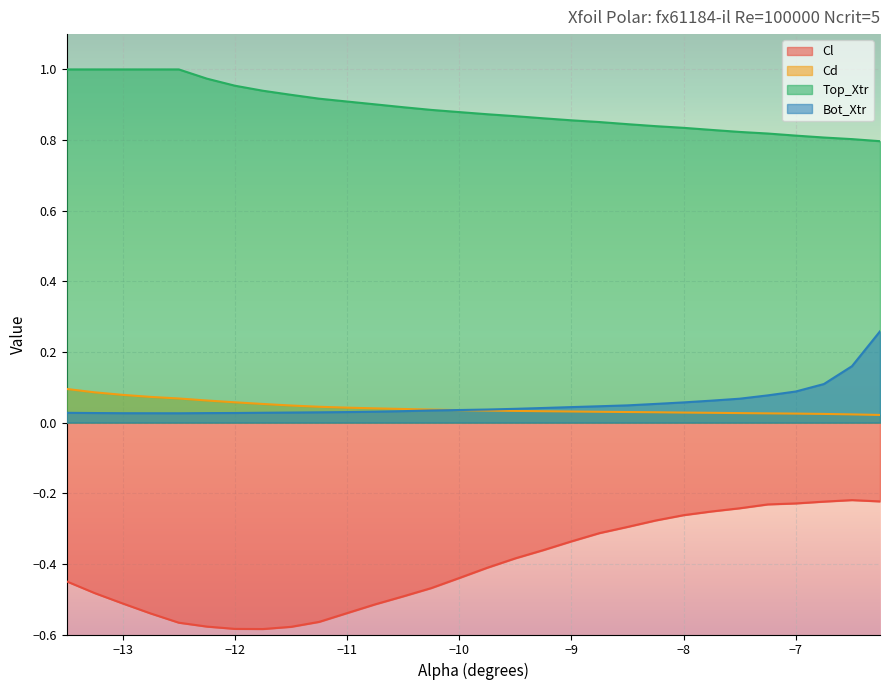

What are all the series names shown in the legend?

Cl, Cd, Top_Xtr, Bot_Xtr